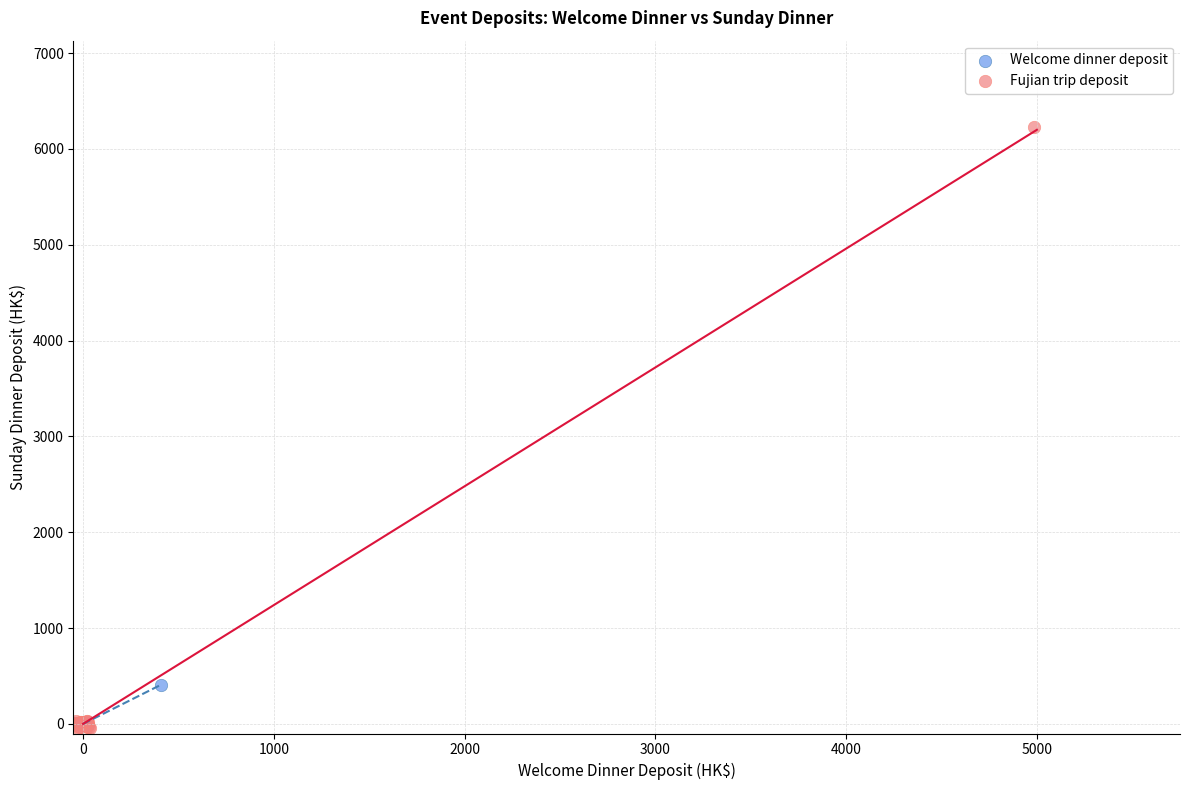

Which series has the largest Y range (max minus min)?

Fujian trip deposit